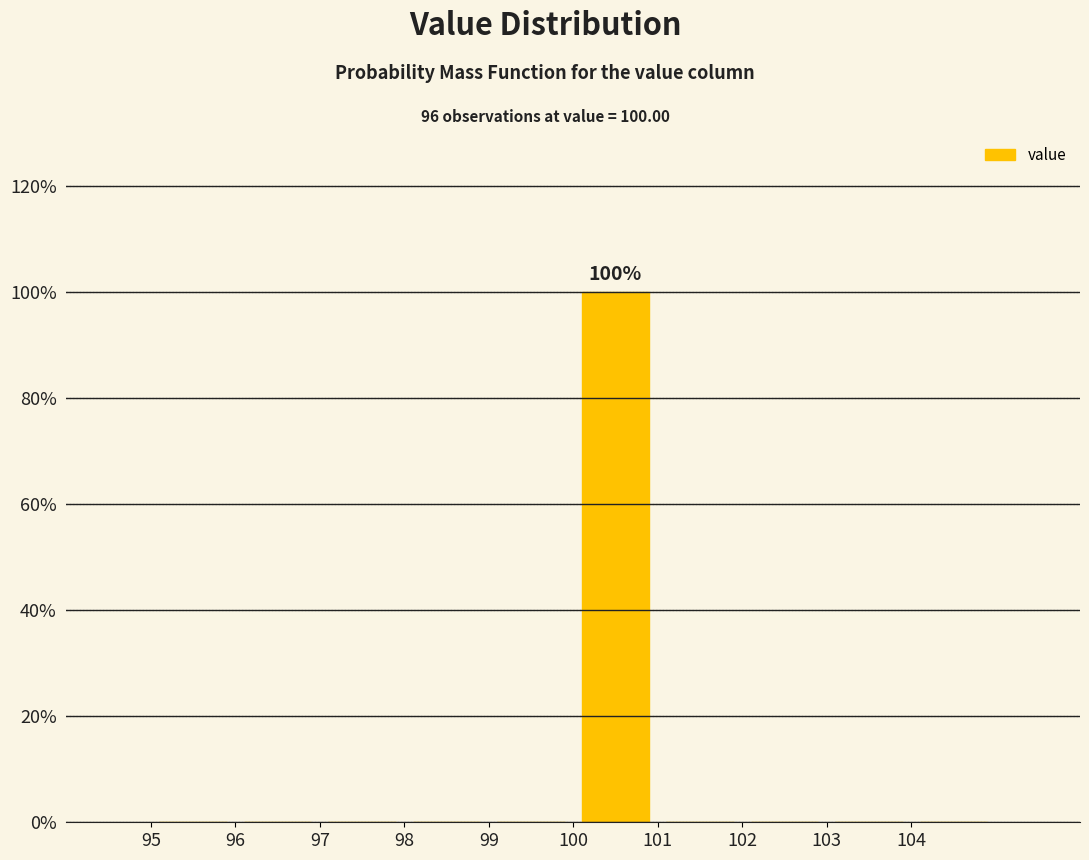

Over which range of the x-axis is the bar tallest?

100 to 101